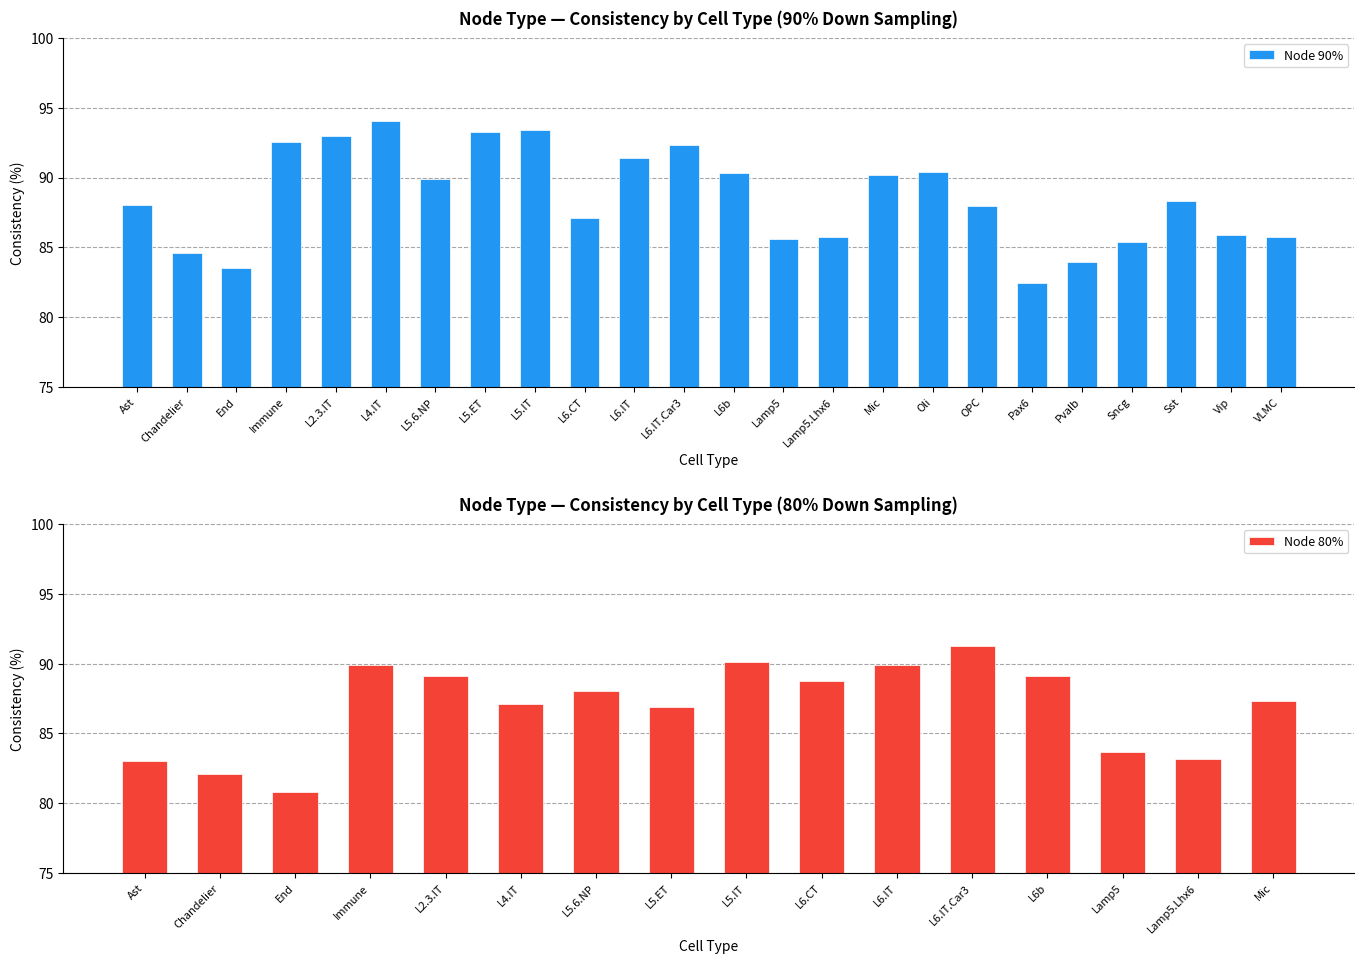

What is the difference between the Node 90% values at Ast and Lamp5?

2.4